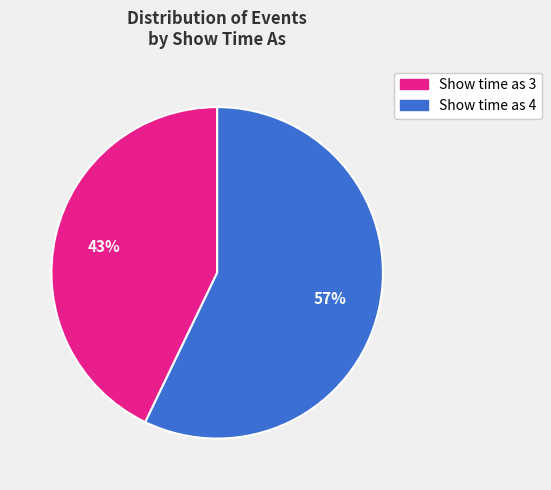

To the nearest percent, what portion does Show time as 3 represent?

43%